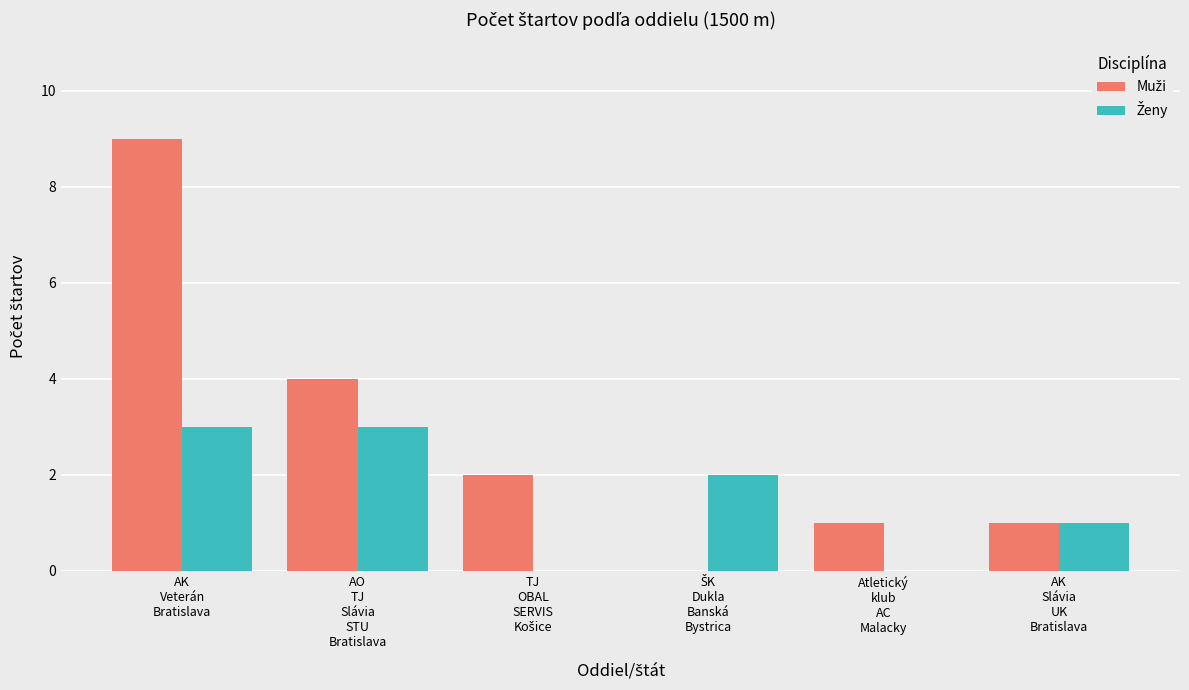

What is the greatest value displayed?

9